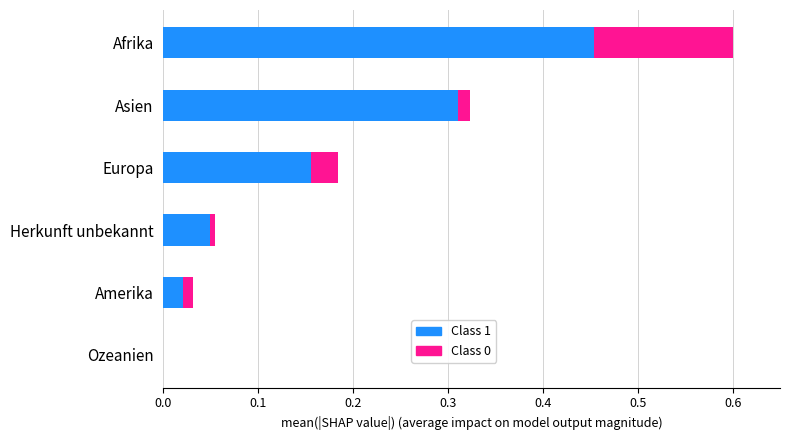

At which category is the sum across all series the highest?

Afrika